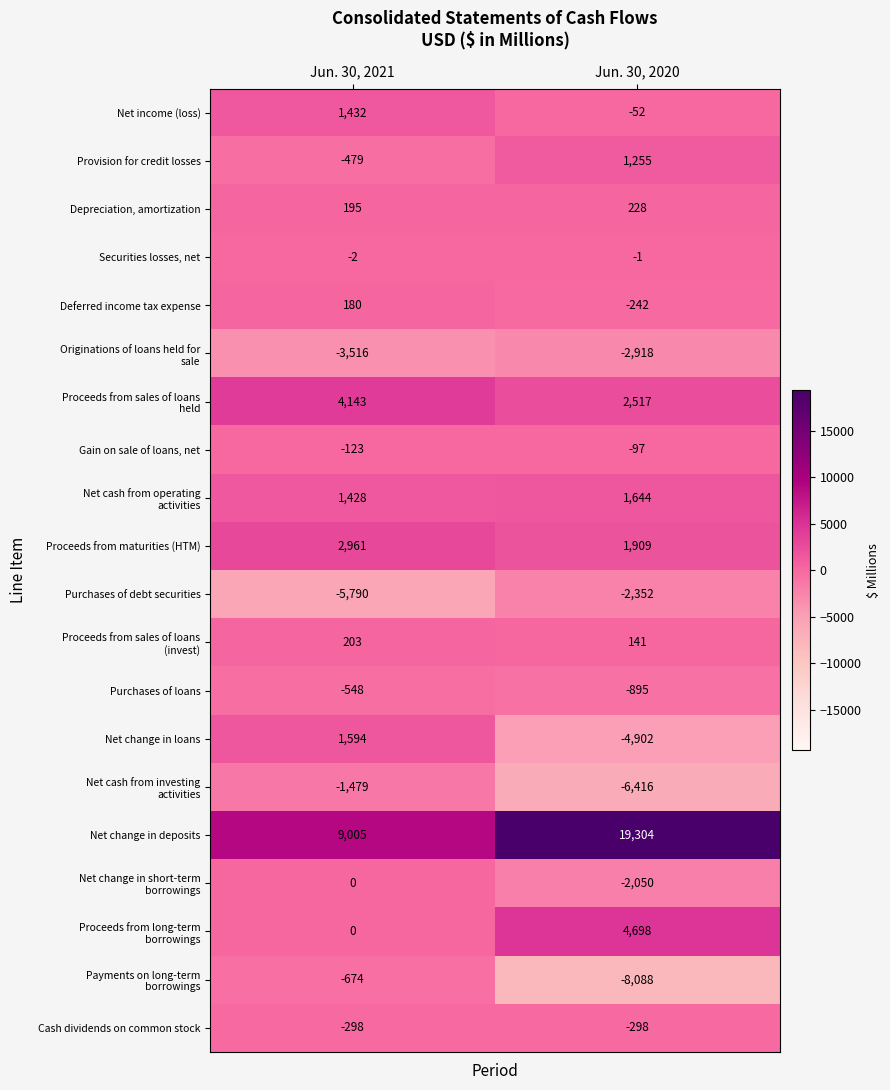

Which series changed the most between Jun. 30, 2021 and Jun. 30, 2020?

Net change in deposits